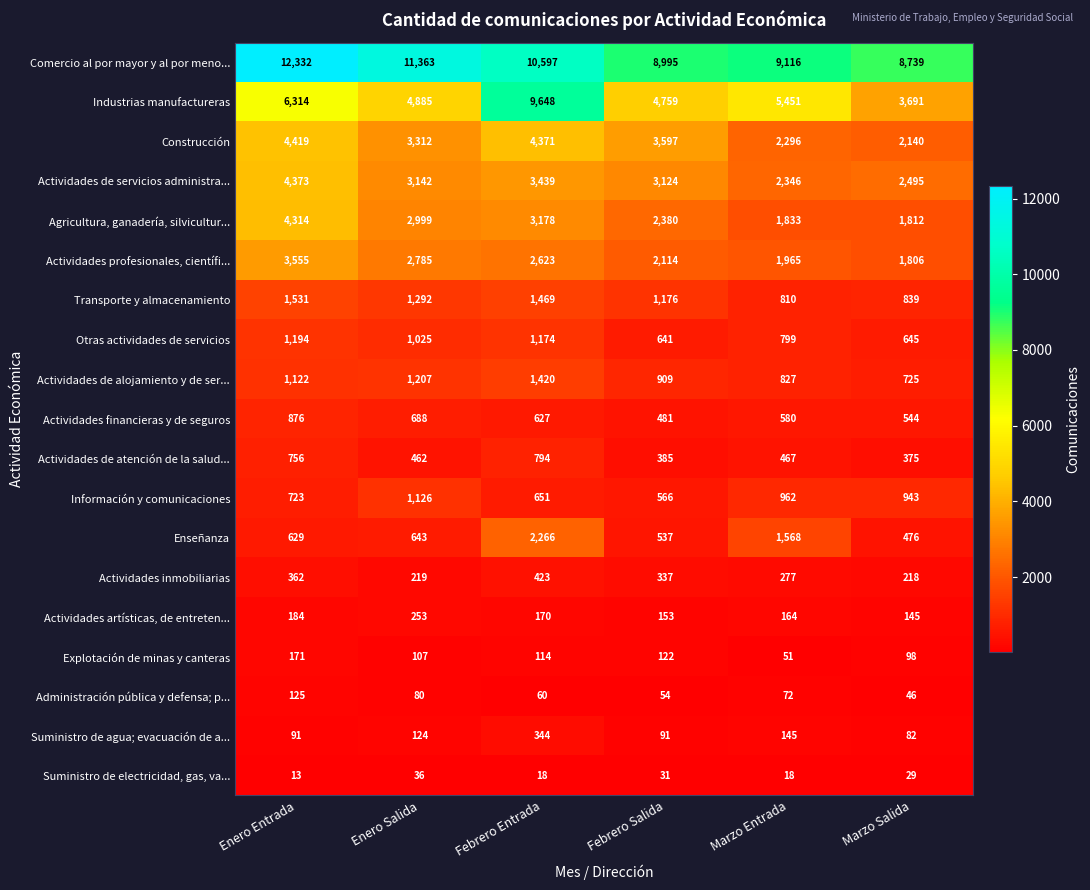

The value of Agricultura, ganadería, silvicultur... at Febrero Salida is 2380. True or false?

True